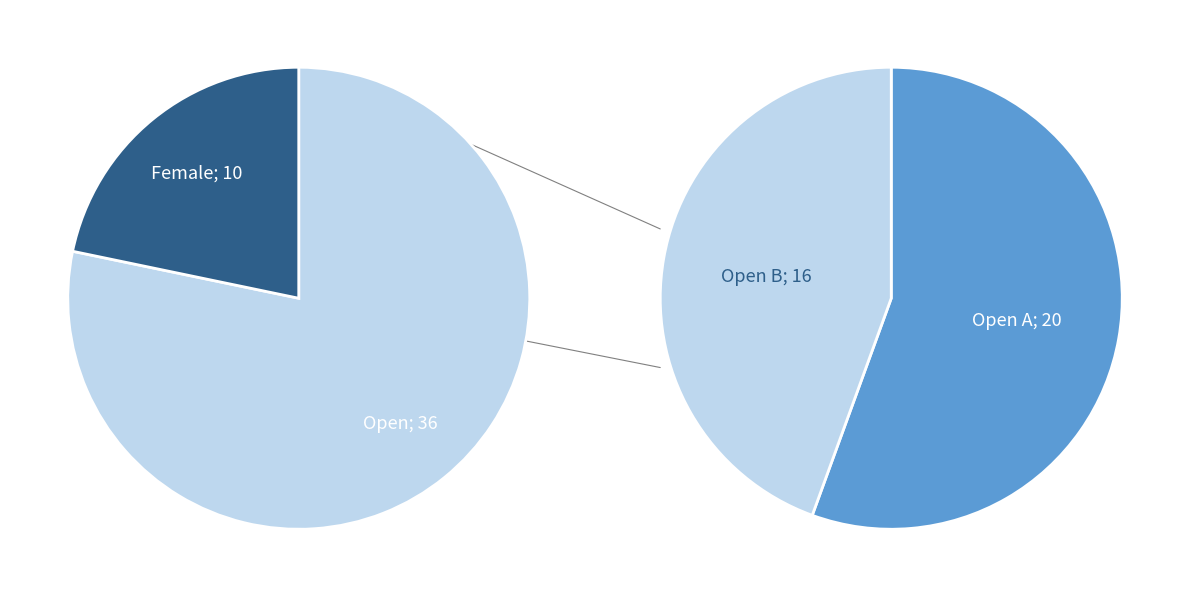

Is there any slice that represents more than half of the pie?

Yes